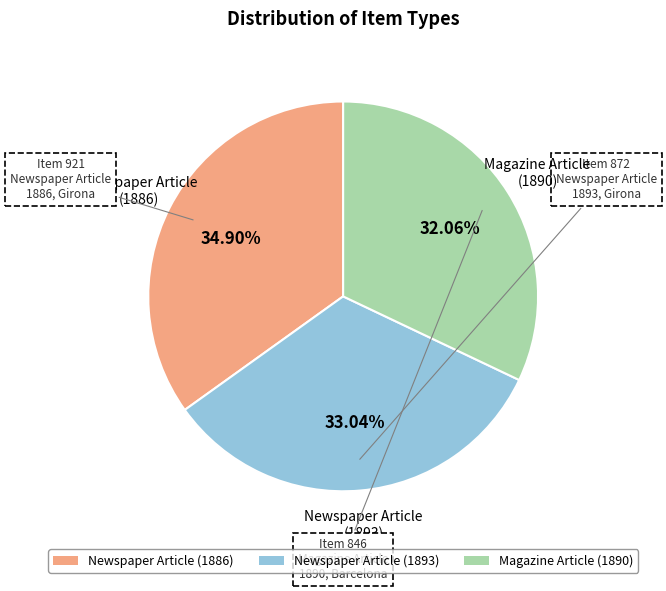

What is the smallest slice in the pie chart?

Magazine Article (1890)